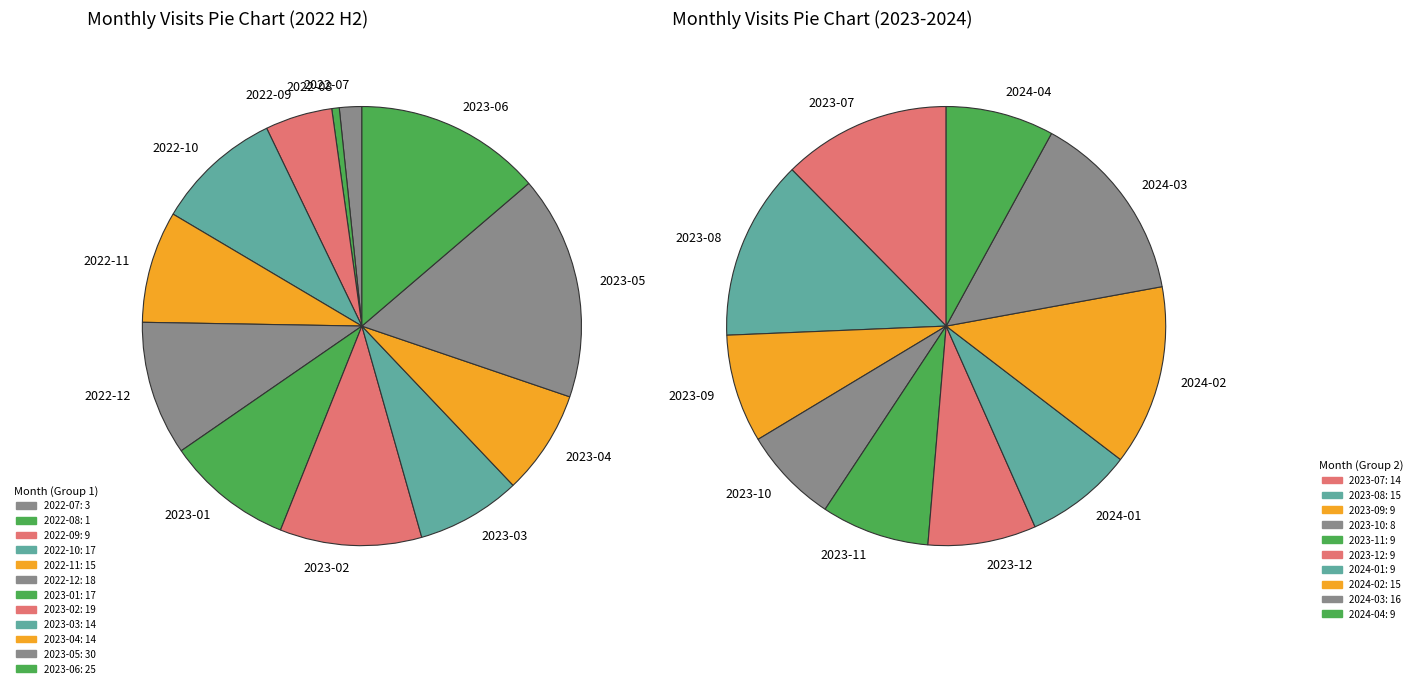

What percentage do 2022-08 and 2024-01 together represent?

3.4%